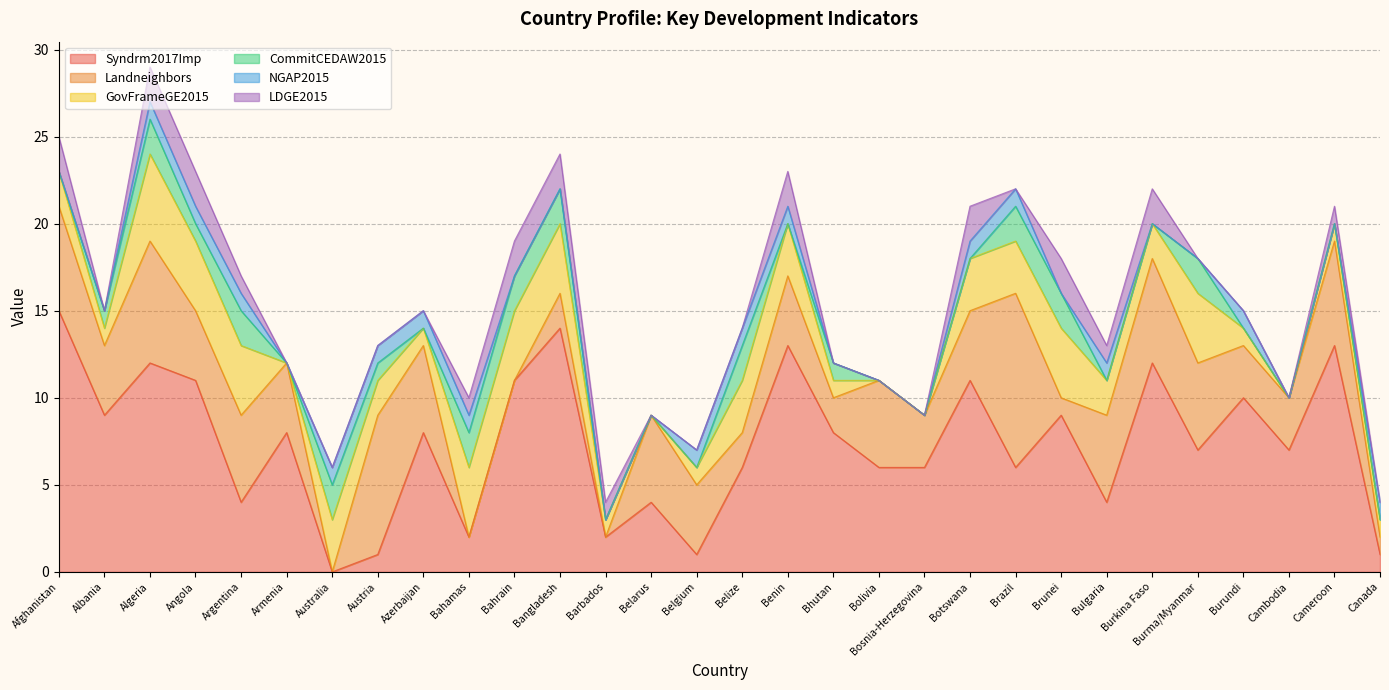

The value of LDGE2015 at Australia is 0. True or false?

True